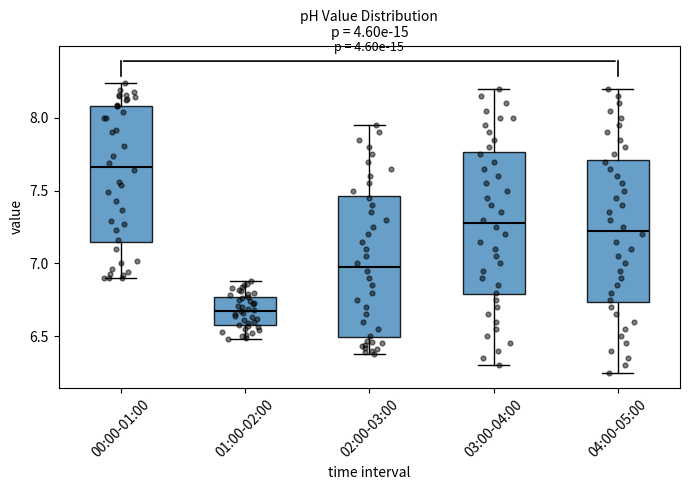

Which box has the lowest median line?

01:00-02:00